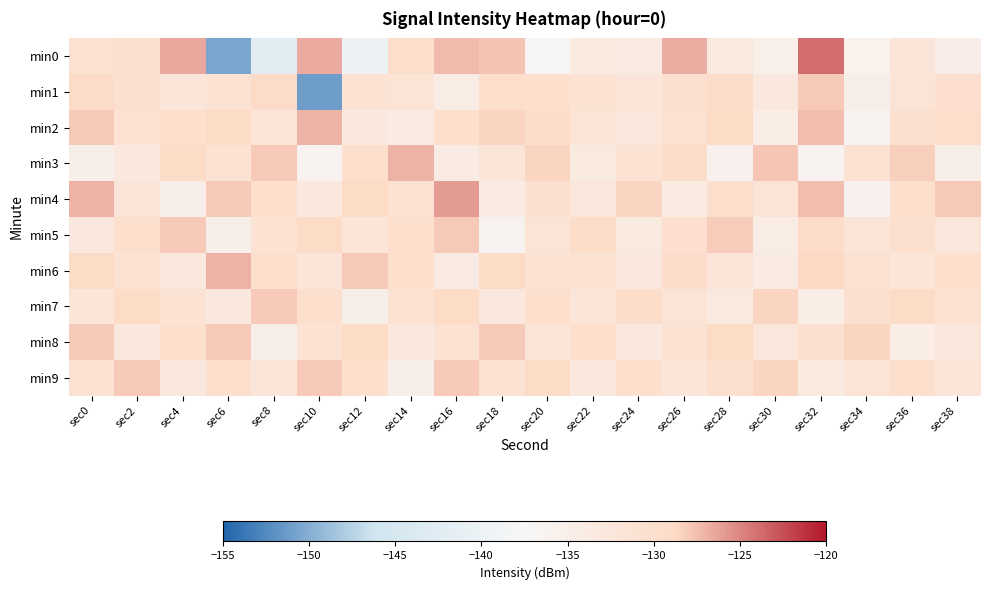

What is the spread (max minus min) of values at sec24?

5.1